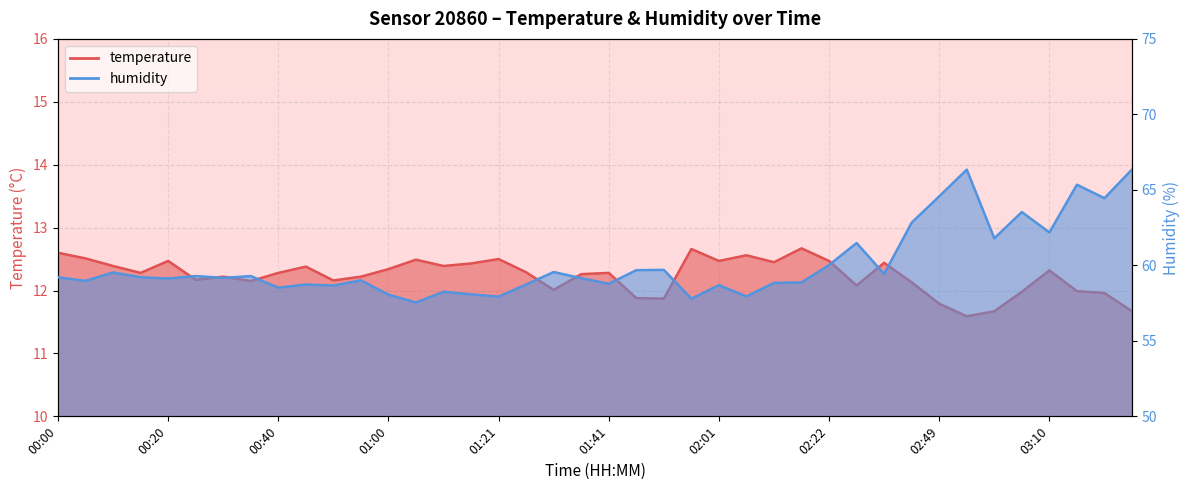

What is the average value of the humidity series?

60.1